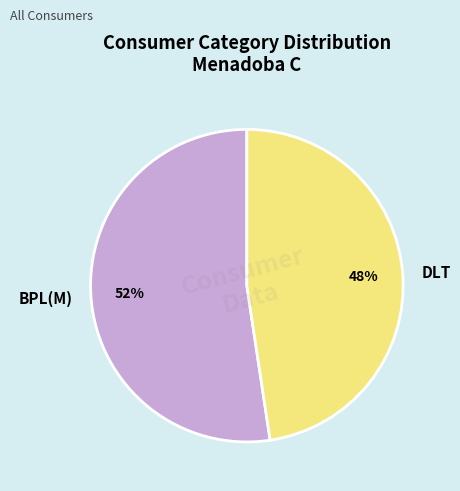

What is the ratio of the value at DLT to the value at BPL(M)?

0.9